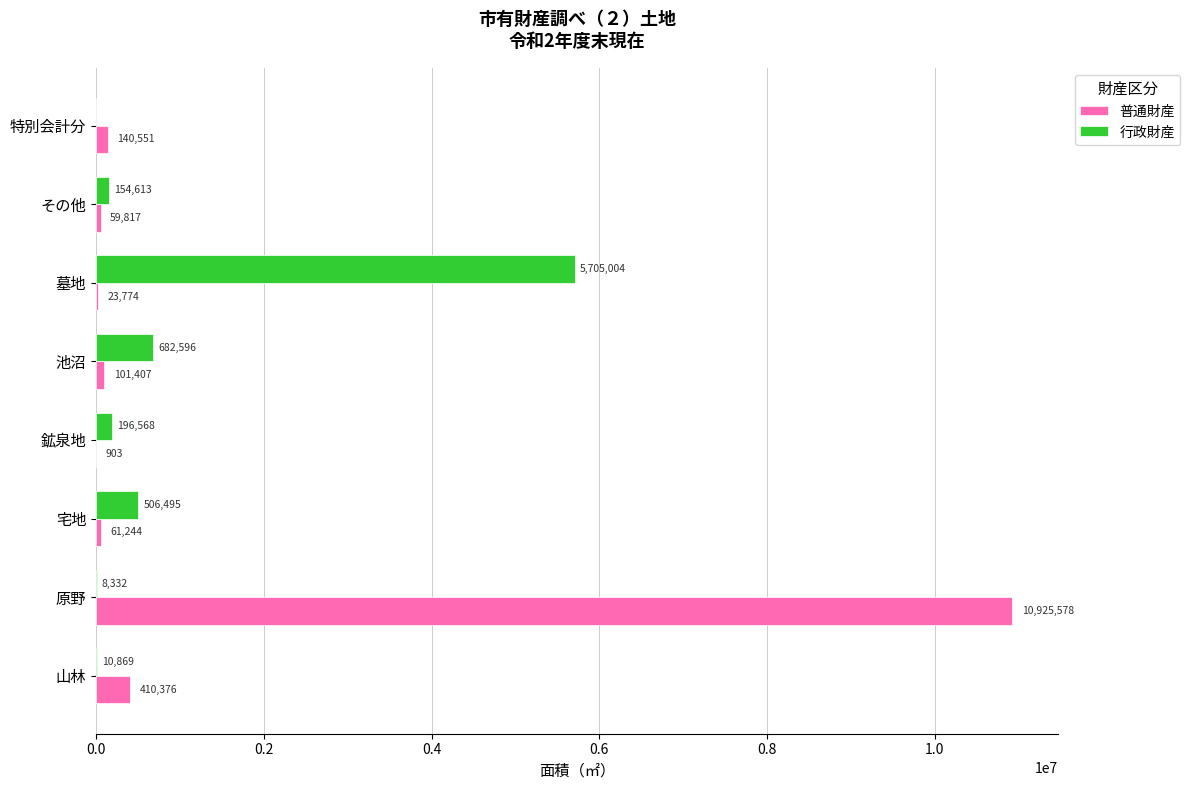

At which label is 行政財産 closest to 2852501?

池沼